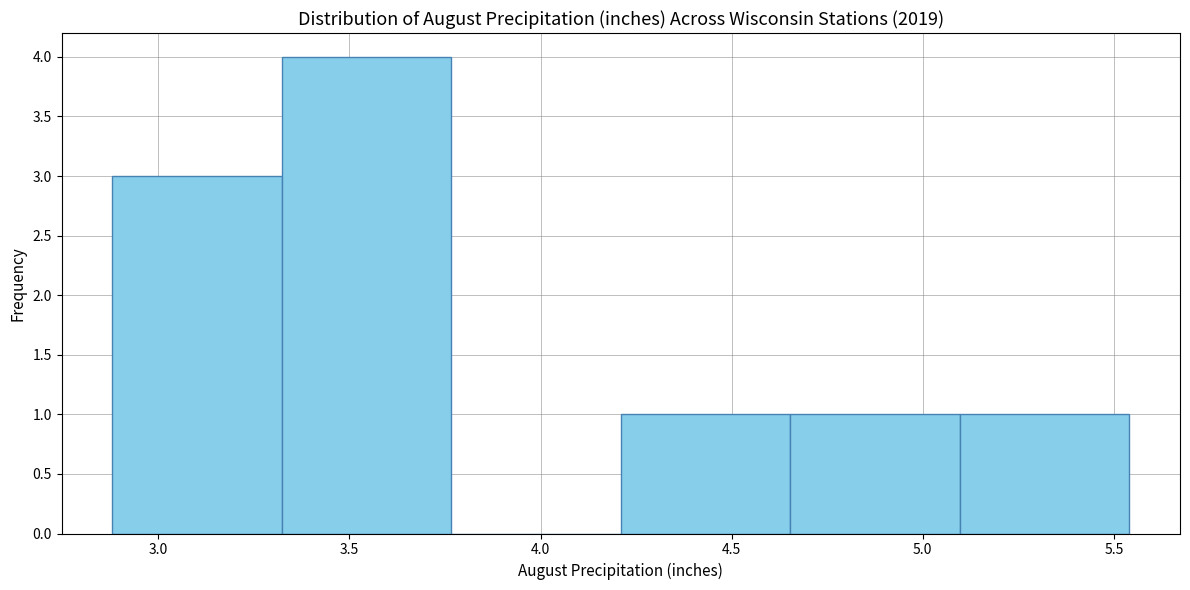

Reading left to right, list every bar in this chart as the range it spans on the x-axis followed by its height. Neither the bar edges nor the heights are printed on the chart, so give them approximately, as read against the axes.

2.90 to 3.30: 3
3.30 to 3.75: 4
3.75 to 4.20: 0
4.20 to 4.65: 1
4.65 to 5.10: 1
5.10 to 5.55: 1